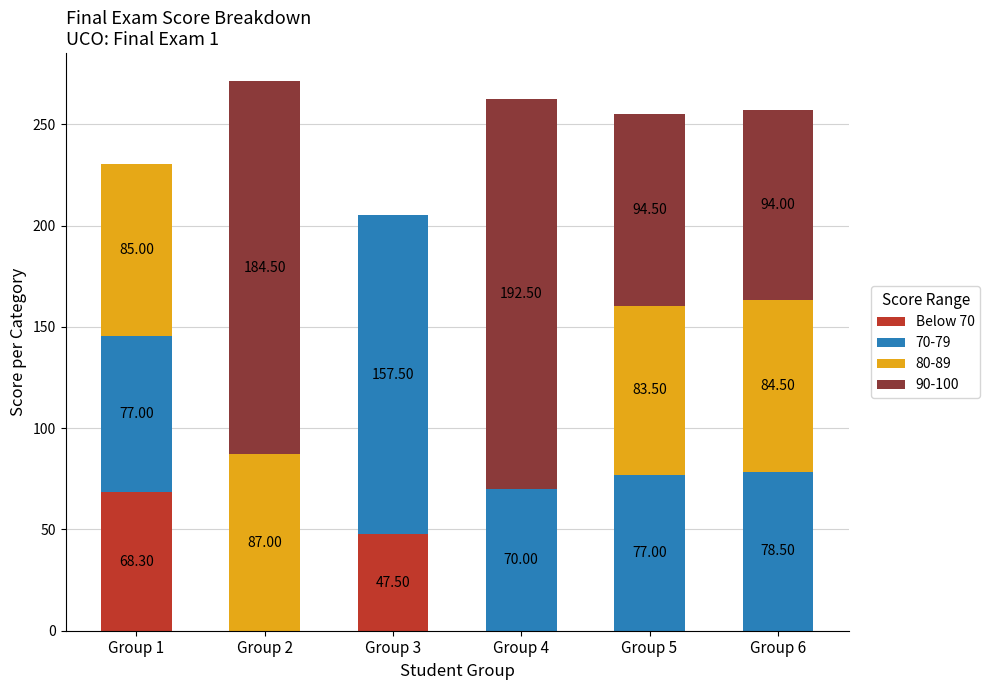

What is the total value across all series at Group 4?

262.5